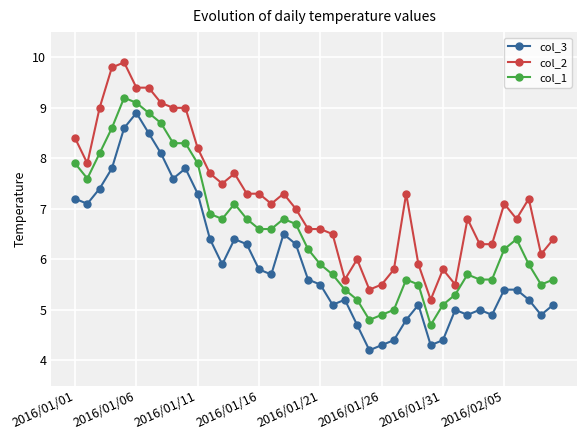

True or false: col_2 has more than 1 points higher than both neighbors.

True